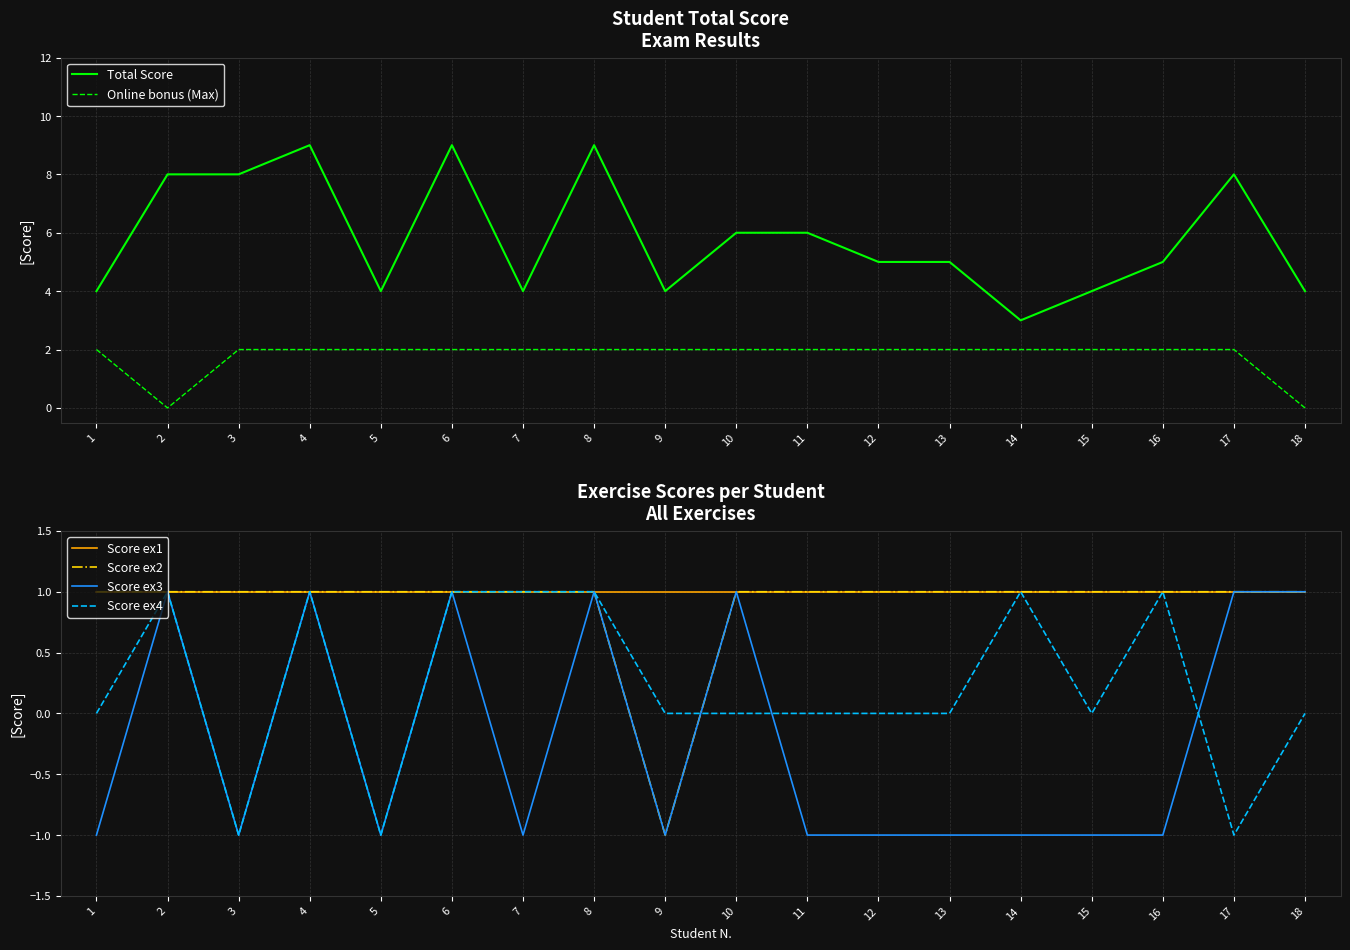

The value of Score ex4 at 3 is -1. True or false?

True